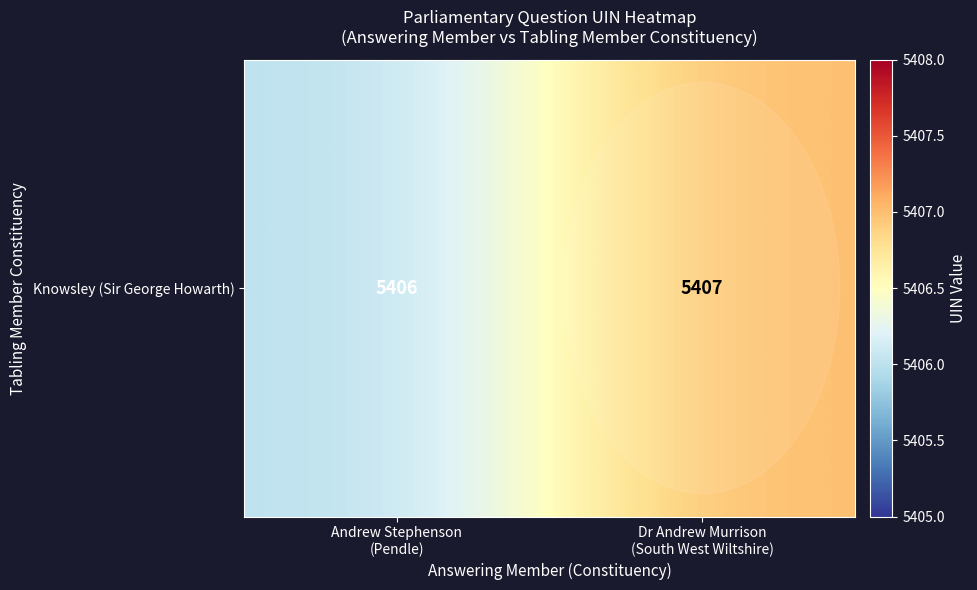

What is the difference between the maximum and minimum values?

1